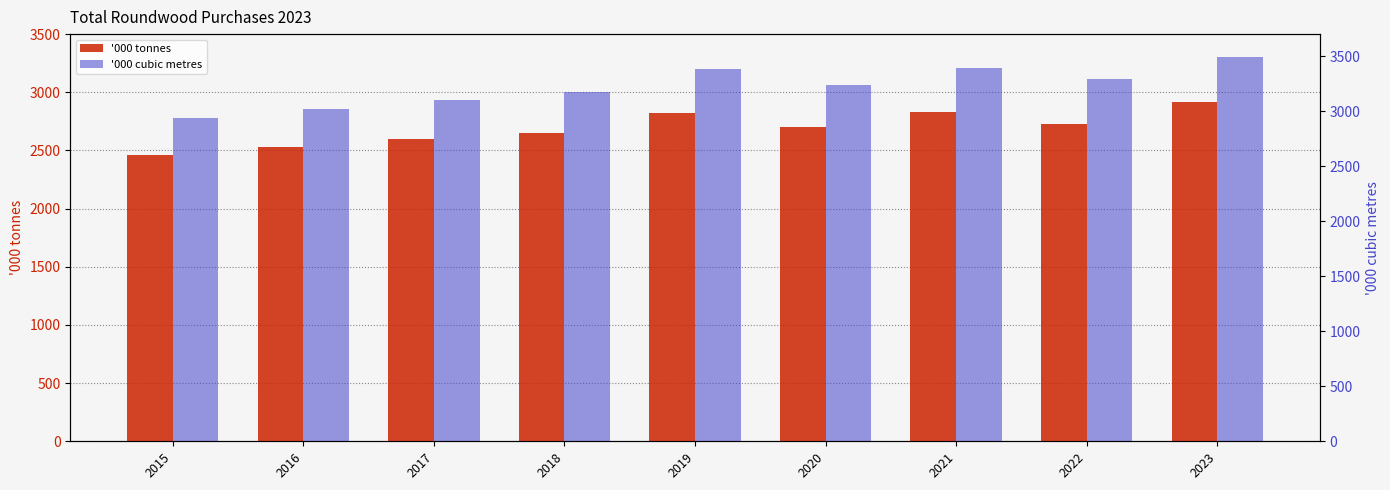

At which label is '000 tonnes closest to 2687?

2020